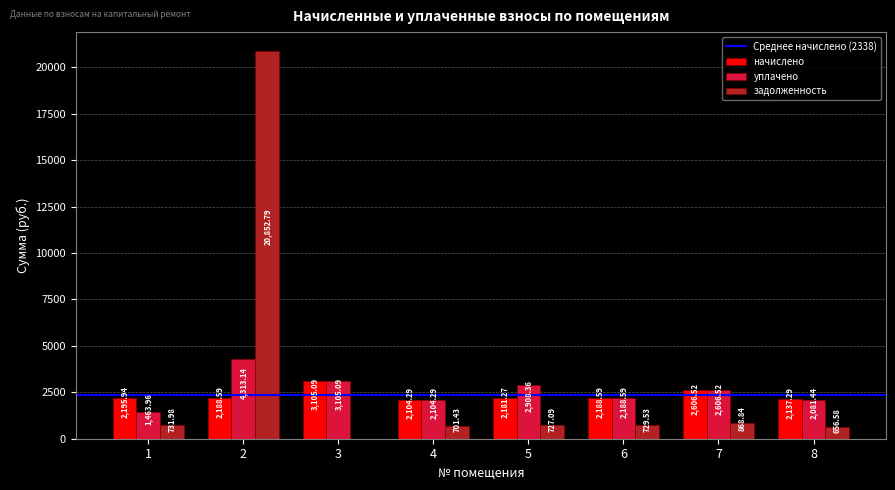

At which label is уплачено closest to 2888?

5